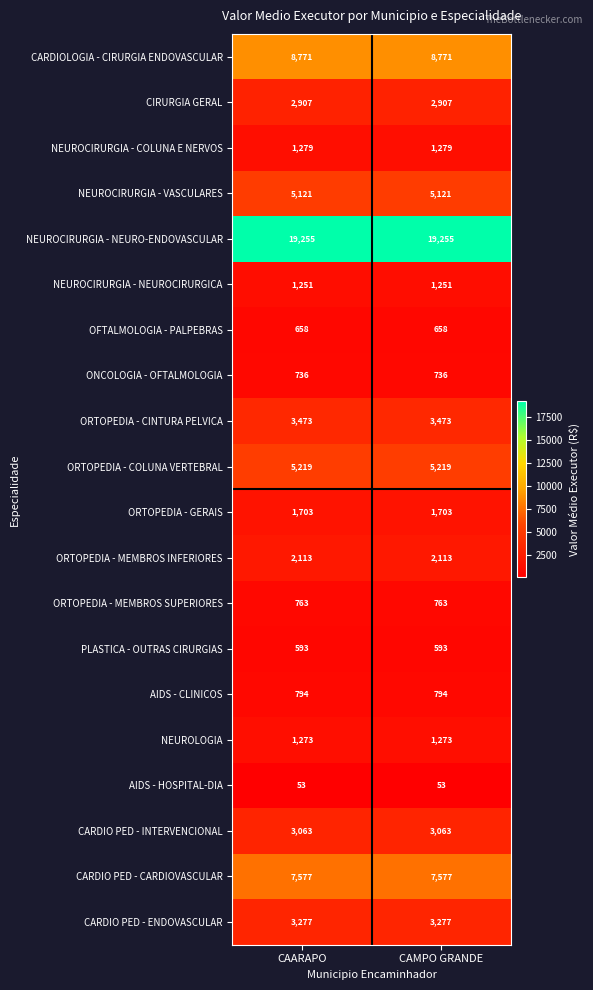

At CAMPO GRANDE, list the series in order from smallest to largest.

AIDS - HOSPITAL-DIA, PLASTICA - OUTRAS CIRURGIAS, OFTALMOLOGIA - PALPEBRAS, ONCOLOGIA - OFTALMOLOGIA, ORTOPEDIA - MEMBROS SUPERIORES, AIDS - CLINICOS, NEUROCIRURGIA - NEUROCIRURGICA, NEUROLOGIA, NEUROCIRURGIA - COLUNA E NERVOS, ORTOPEDIA - GERAIS, ORTOPEDIA - MEMBROS INFERIORES, CIRURGIA GERAL, CARDIO PED - INTERVENCIONAL, CARDIO PED - ENDOVASCULAR, ORTOPEDIA - CINTURA PELVICA, NEUROCIRURGIA - VASCULARES, ORTOPEDIA - COLUNA VERTEBRAL, CARDIO PED - CARDIOVASCULAR, CARDIOLOGIA - CIRURGIA ENDOVASCULAR, NEUROCIRURGIA - NEURO-ENDOVASCULAR